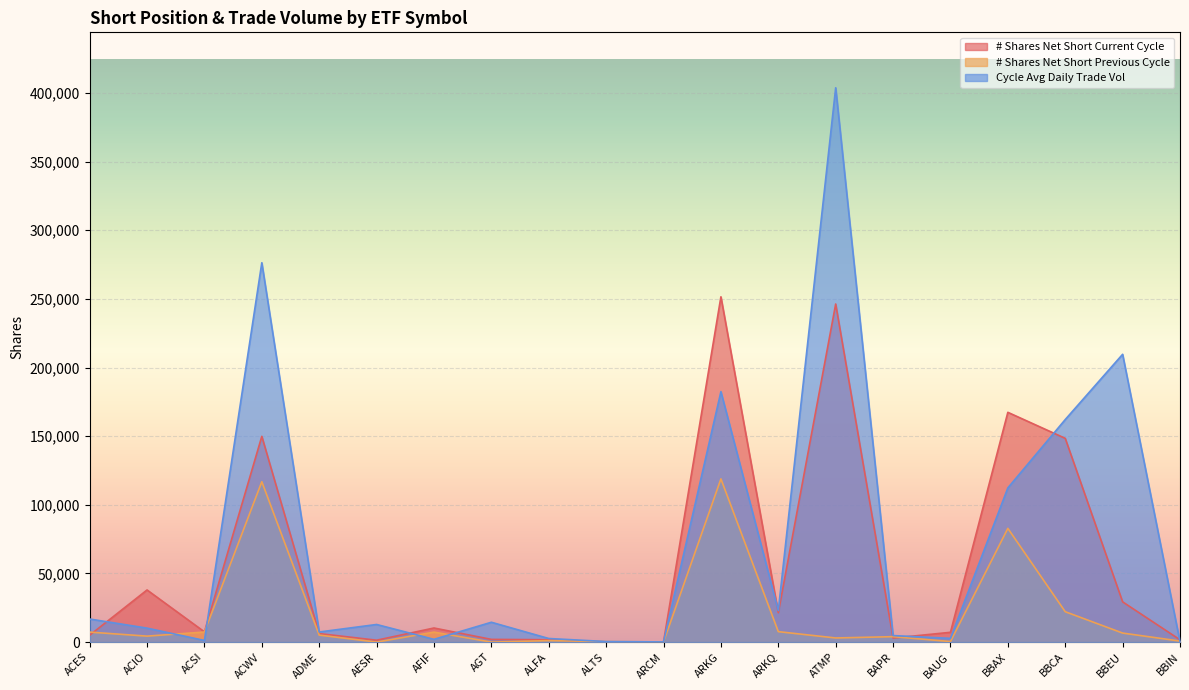

The value of # Shares Net Short Current Cycle at AESR is 2395. True or false?

False